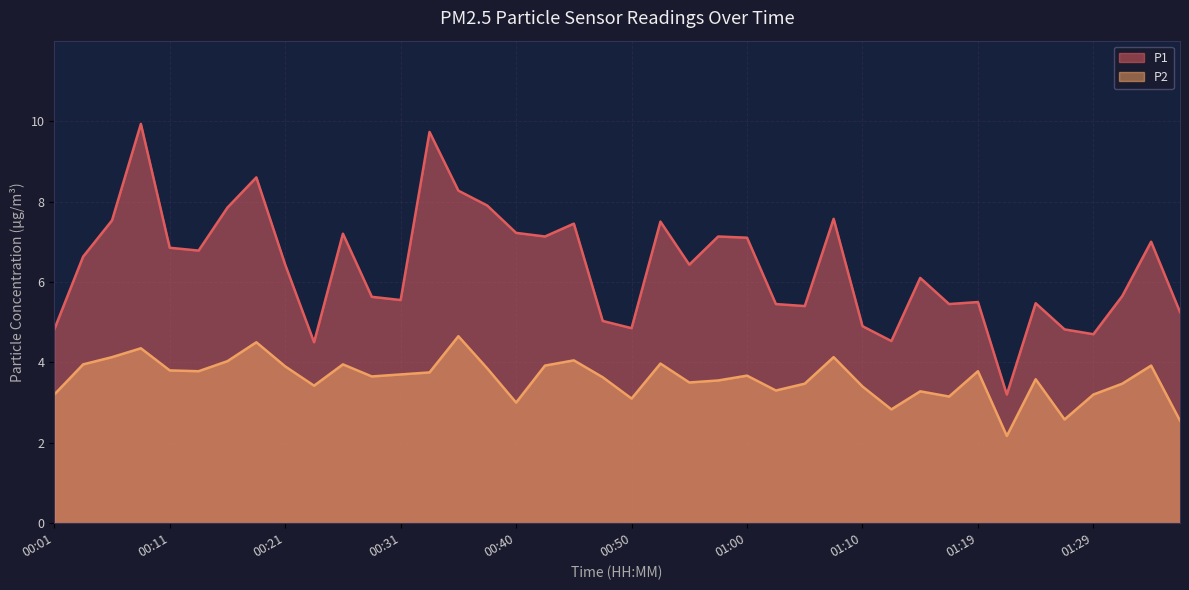

At which category is the sum across all series the highest?

00:09